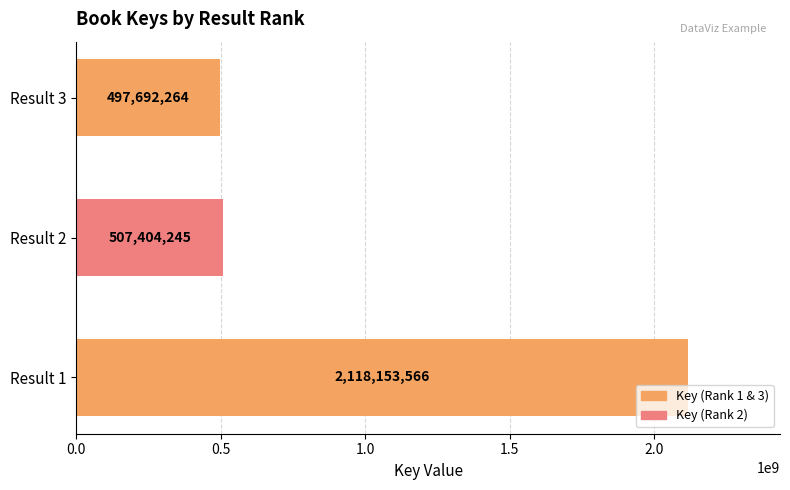

What is the change in value from Result 1 to Result 2?

-1610749321